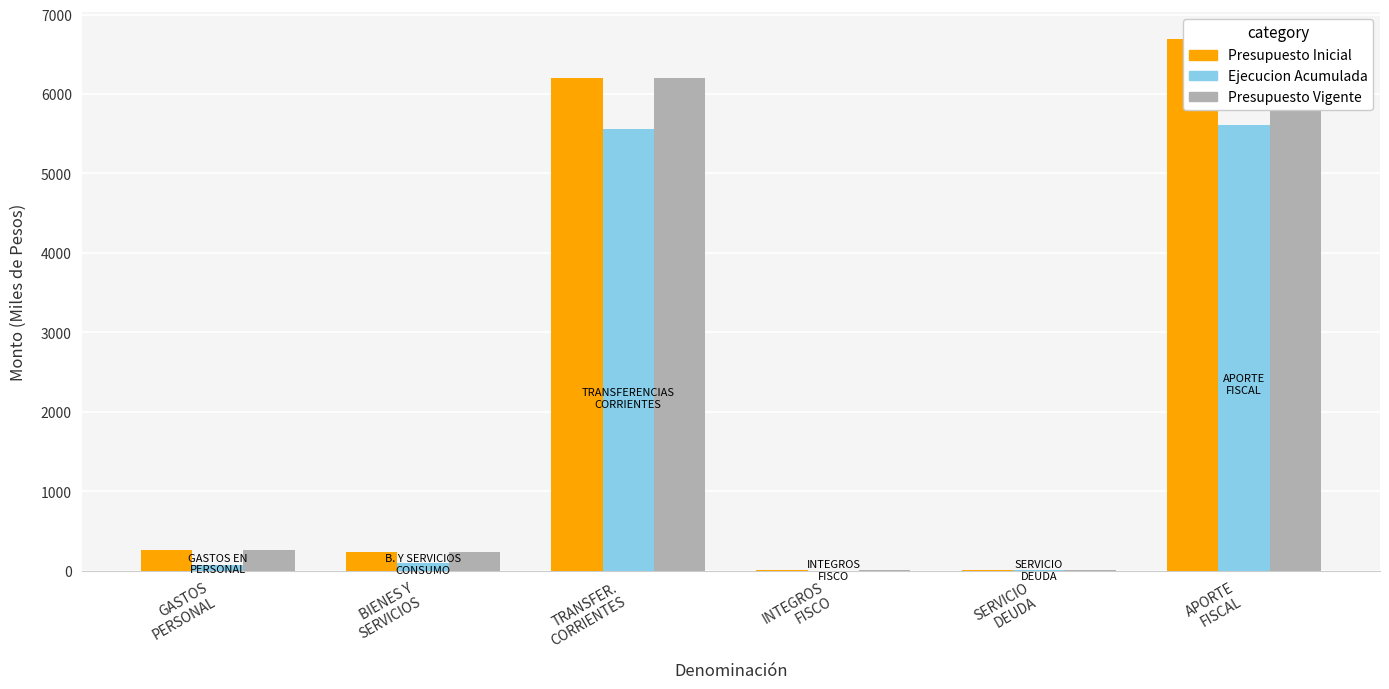

Is it true that Presupuesto Inicial equals 254 at GASTOS
PERSONAL?

True